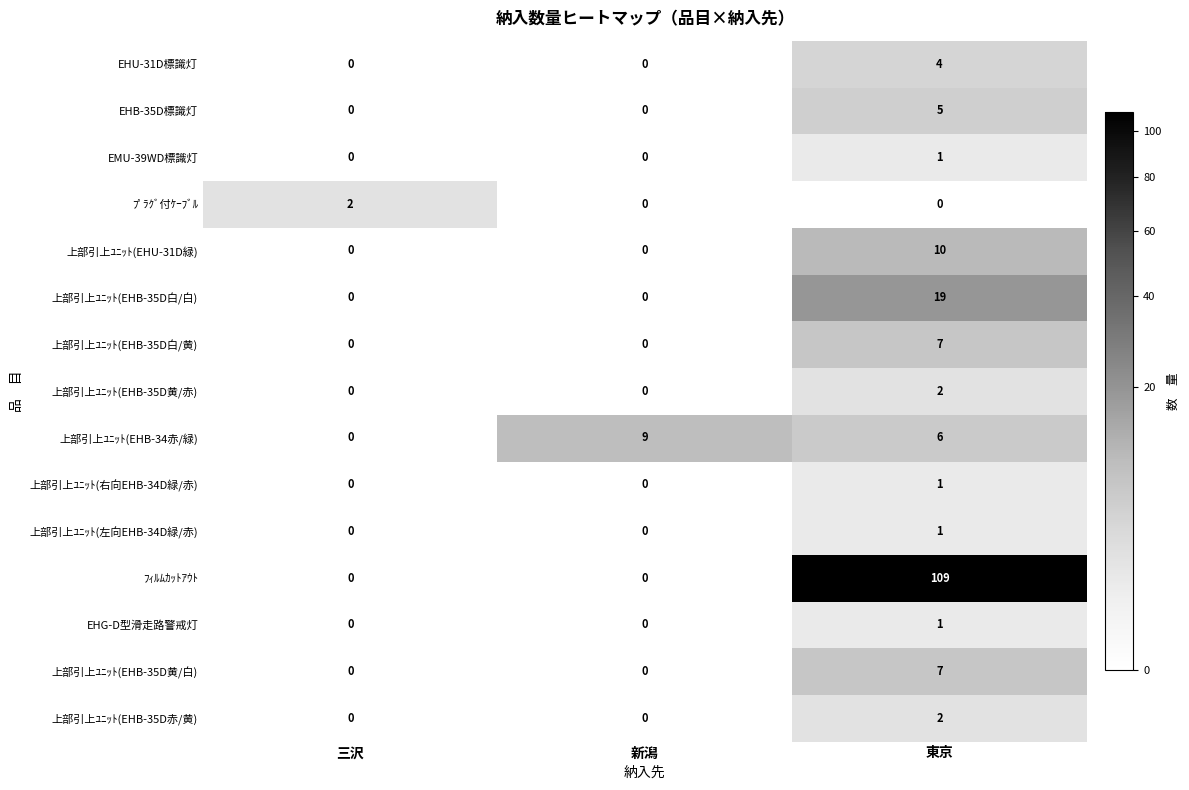

How many ﾌﾟﾗｸﾞ付ｹｰﾌﾞﾙ values are between 0 and 2?

3